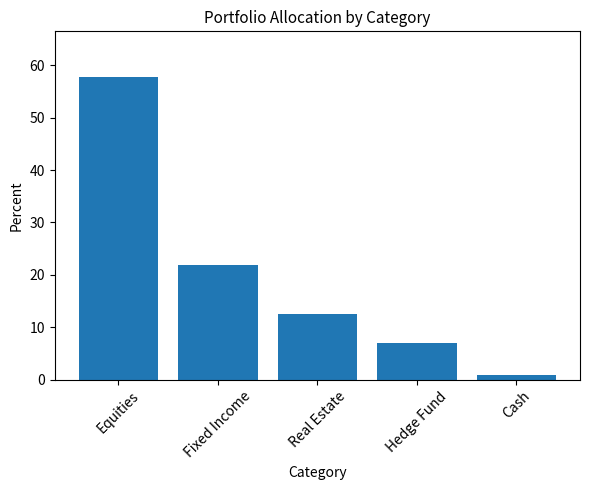

Which category has the lowest value across all series?

Cash